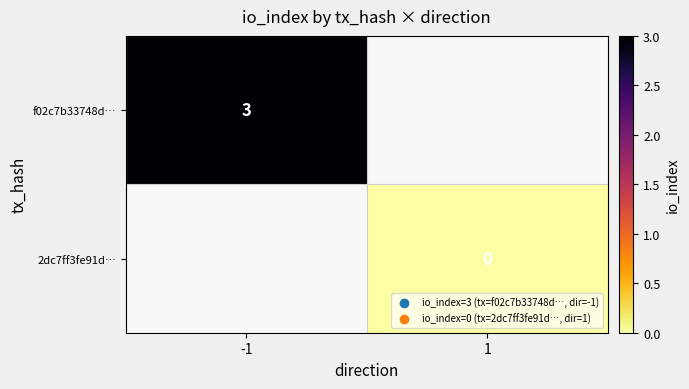

The f02c7b33748d… series shows 1 at -1. True or false?

False